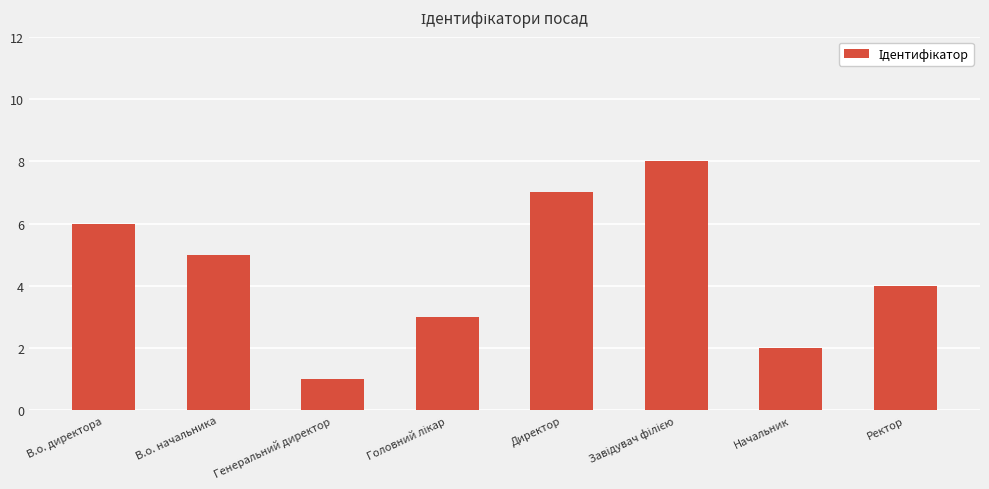

The value at Директор is 2. True or false?

False